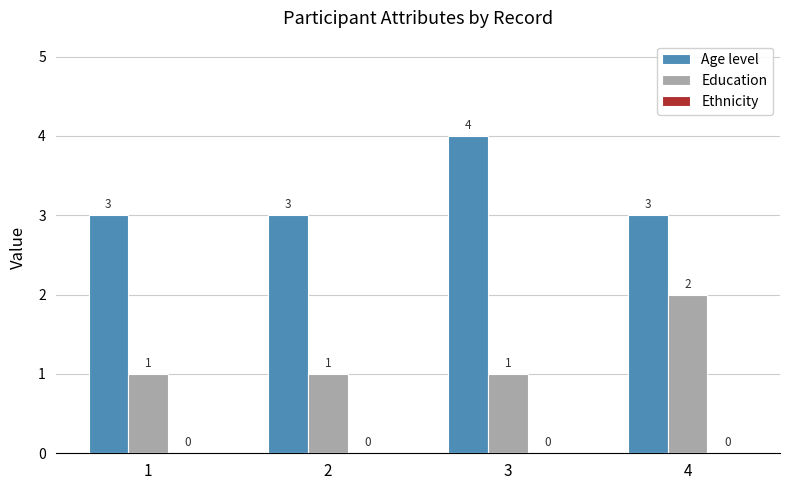

What is the value of the Age level bar at the 3rd from the left?

4